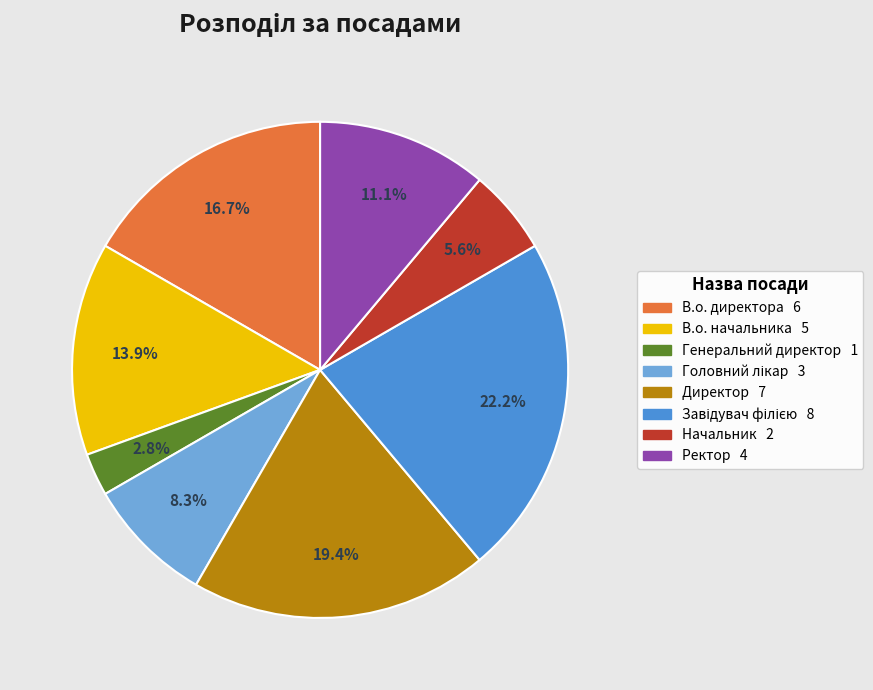

True or false: Директор accounts for 6% of the total.

False